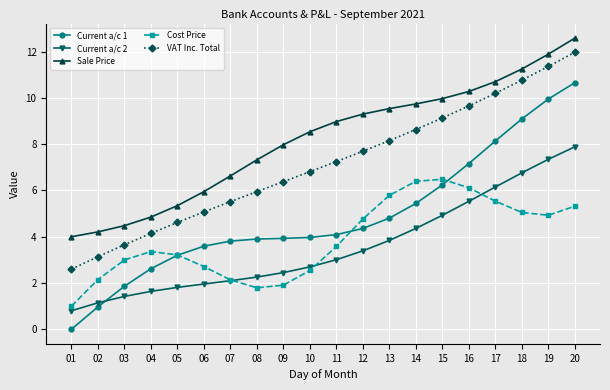

What is the difference between the maximum and second lowest values in the Current a/c 2 series?

6.7